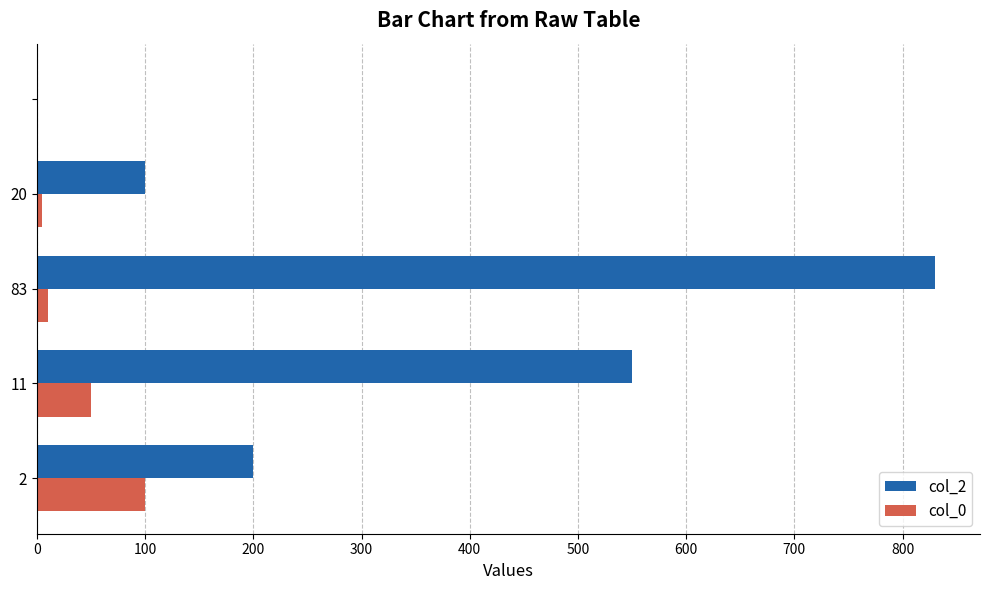

How many positive values does the col_2 series have?

4